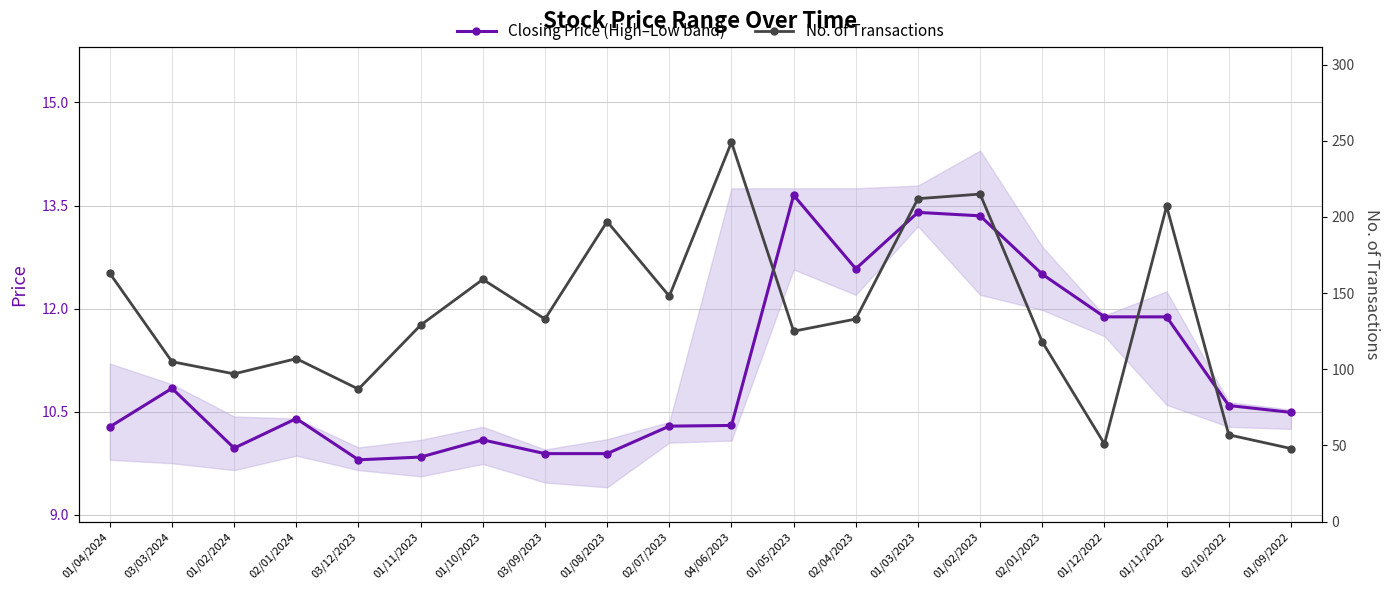

Is it true that No. of Transactions equals 118.0 at 02/01/2023?

True